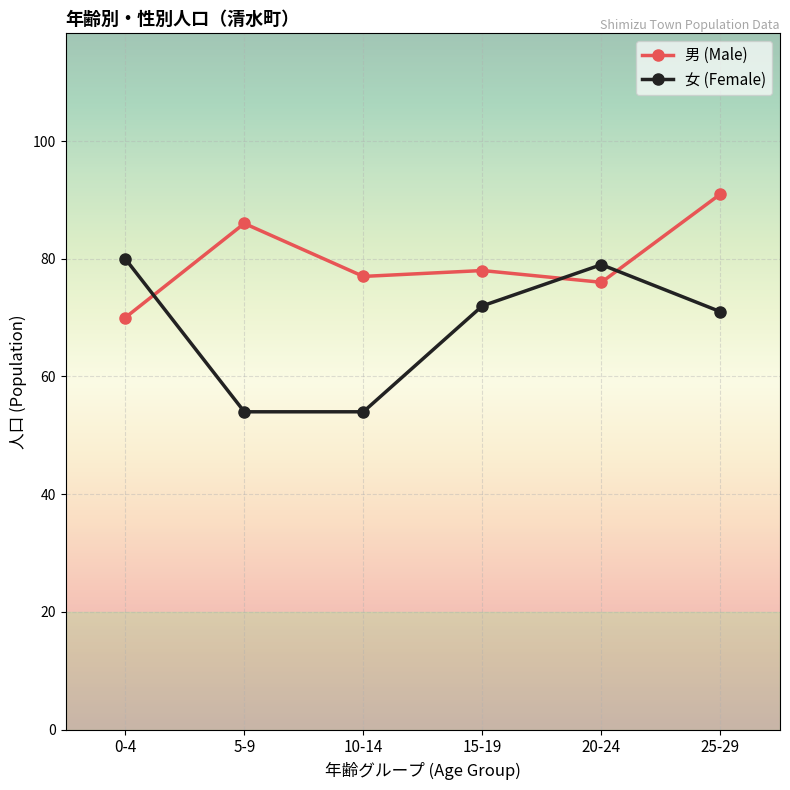

How many values in the 男 (Male) series are below 78?

3